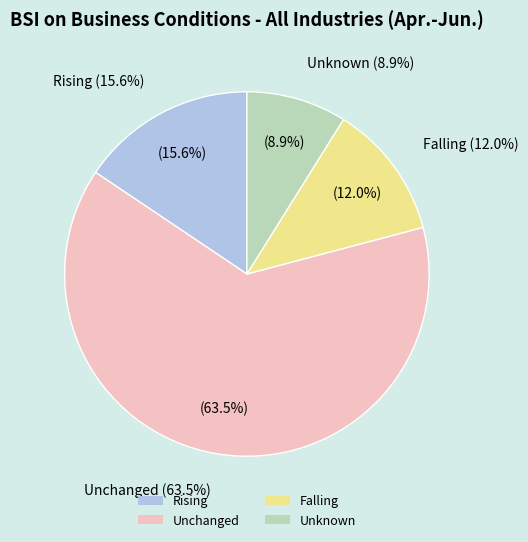

Count the number of slices in the pie.

4